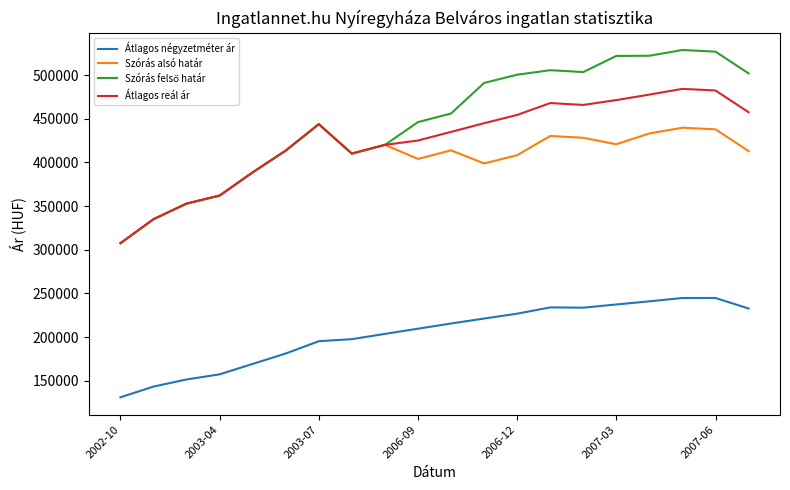

True or false: Szórás alsó határ and Átlagos négyzetméter ár intersect in this chart.

False